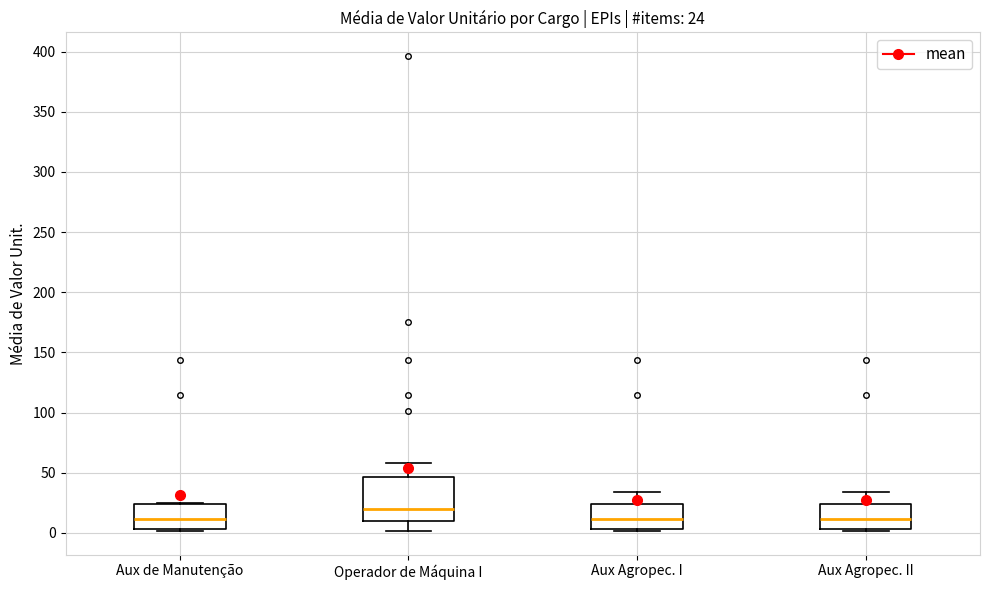

Comparing the boxes themselves (not the whiskers), which one is the tallest?

Operador de Máquina I